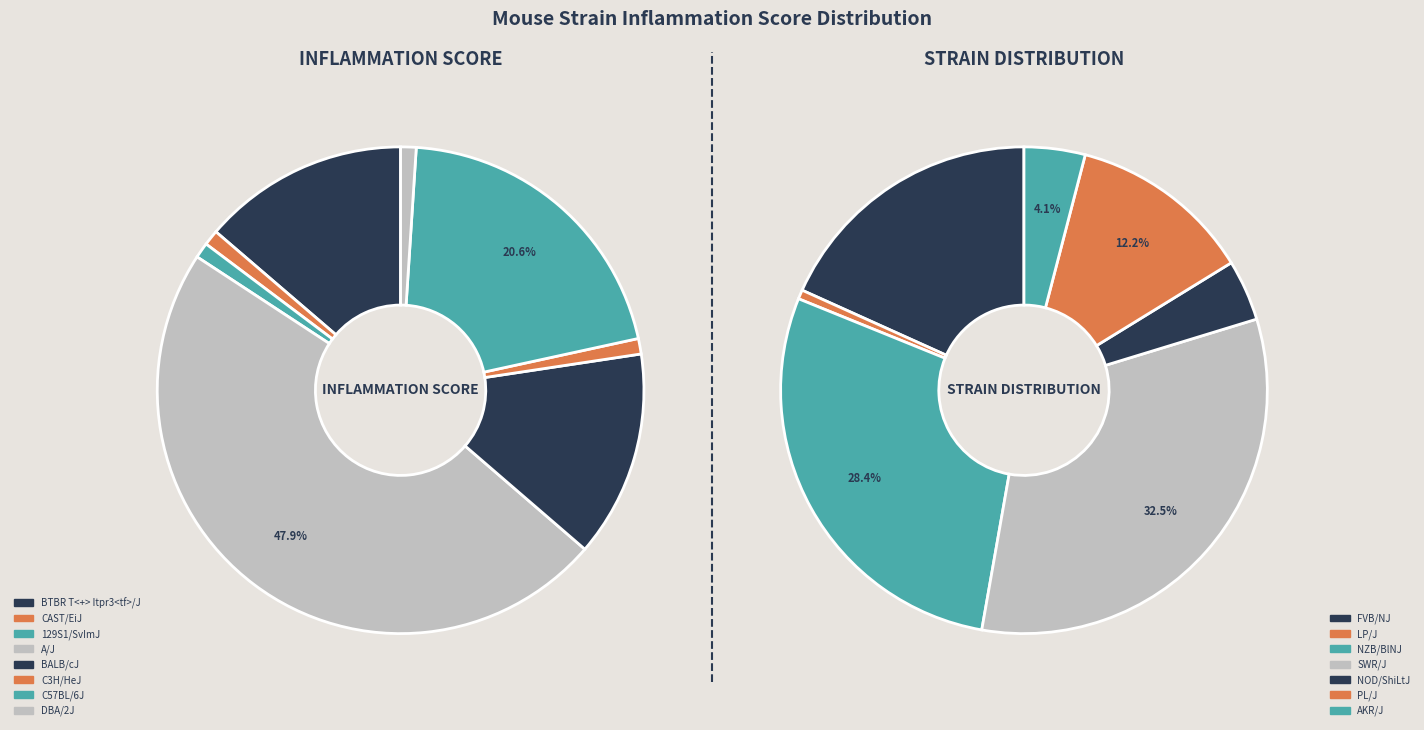

How many slices are in this pie chart?

15